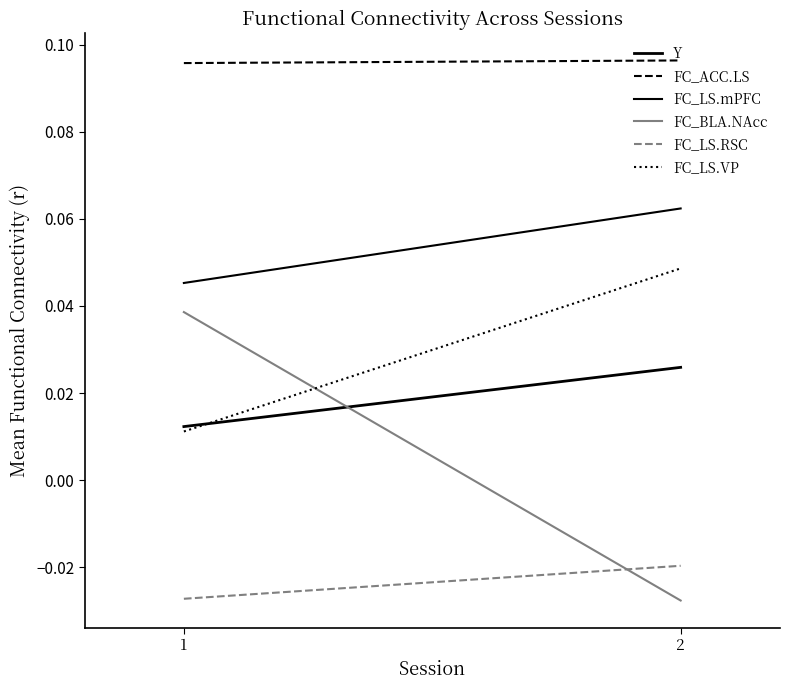

At which label does FC_ACC.LS reach its minimum?

1